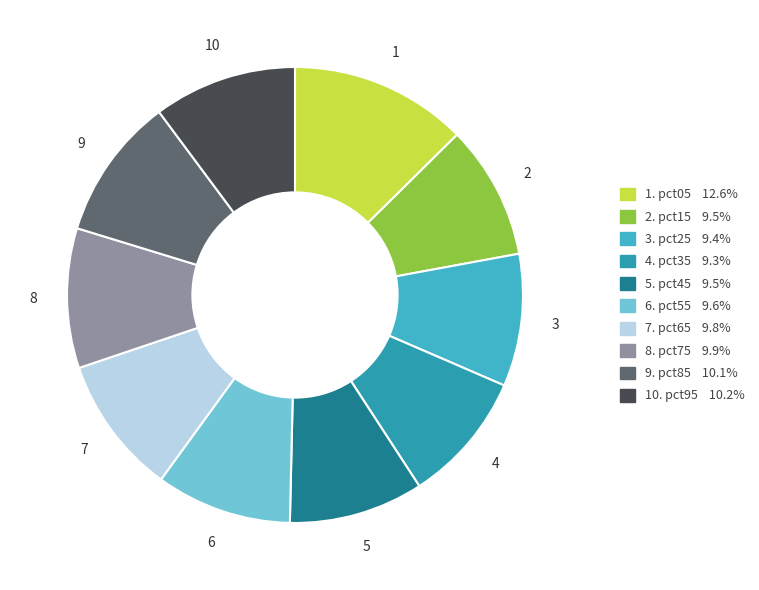

What is the largest slice in the pie chart?

pct05